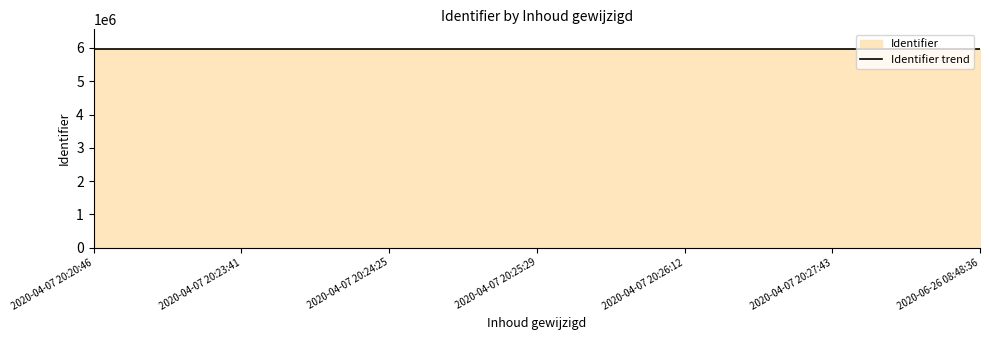

Rank the categories by value from highest to lowest.

2020-06-26 08:48:36, 2020-04-07 20:27:43, 2020-04-07 20:26:12, 2020-04-07 20:25:29, 2020-04-07 20:24:25, 2020-04-07 20:23:41, 2020-04-07 20:20:46